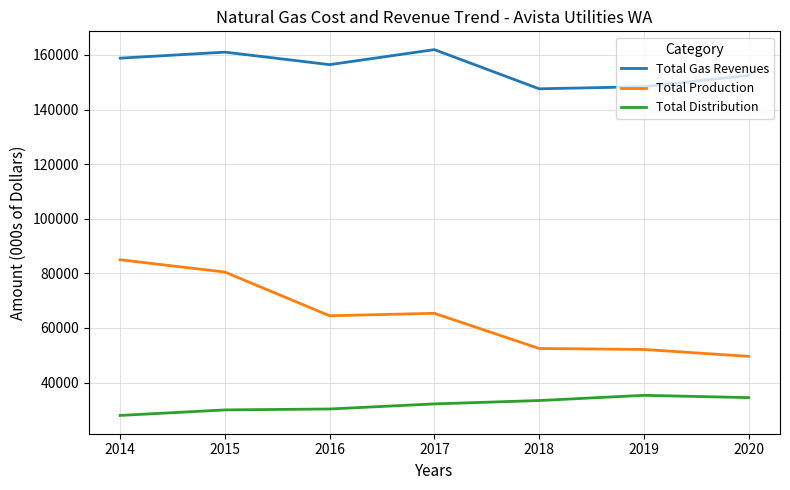

What is the difference between the maximum and second lowest values in the Total Gas Revenues series?

13587